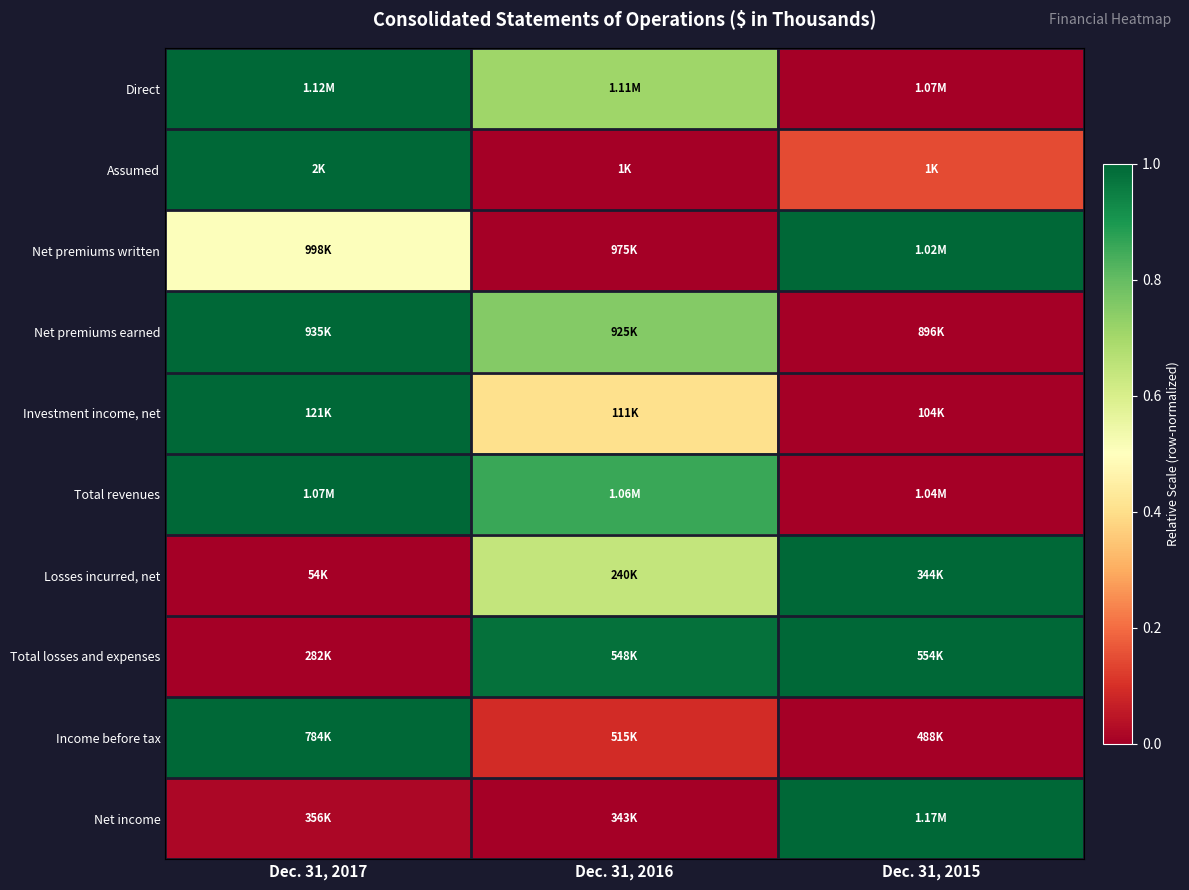

Between Dec. 31, 2016 and Dec. 31, 2015, which is larger?

Dec. 31, 2016